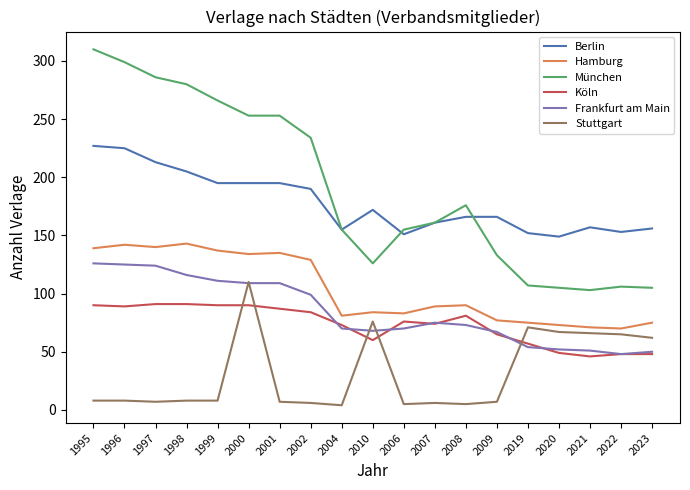

What is the difference between the Stuttgart values at 1995 and 2019?

63